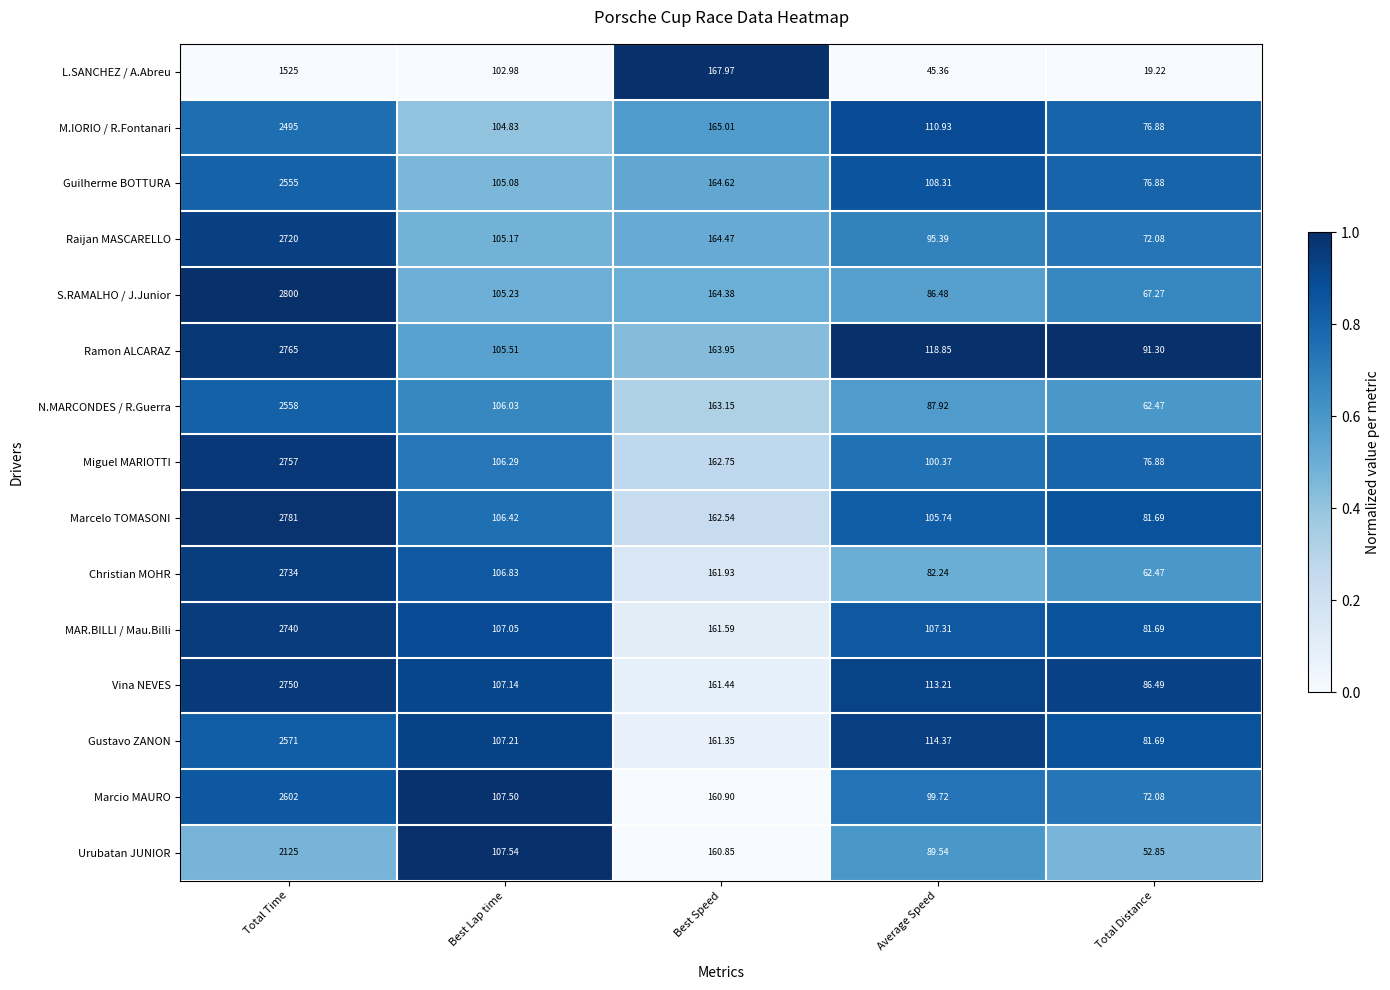

Where is Vina NEVES nearest to the value 1418?

Best Speed